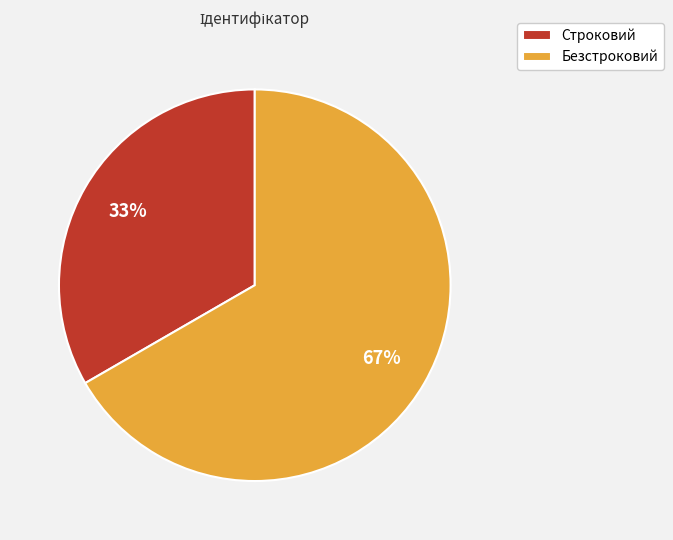

Which slice is the smallest?

Строковий